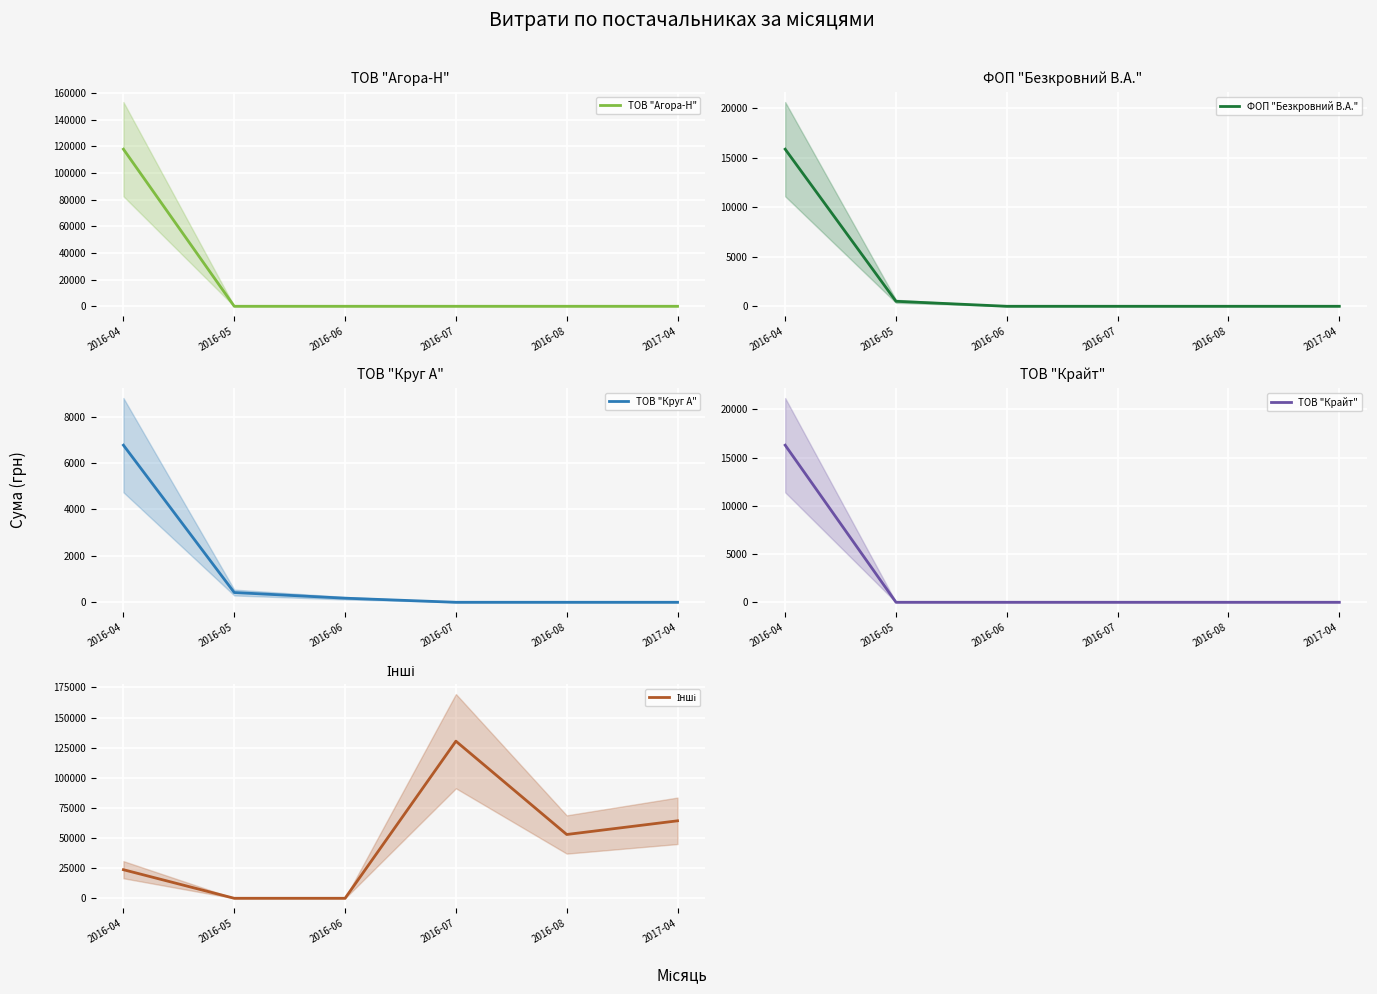

Which label corresponds to the largest value in the chart?

2016-07